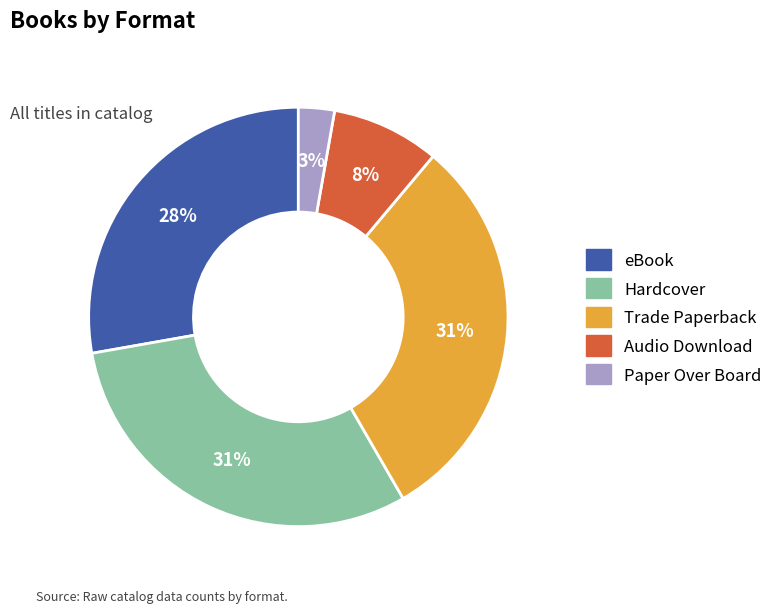

To the nearest percent, what percentage of the pie is Trade Paperback?

31%